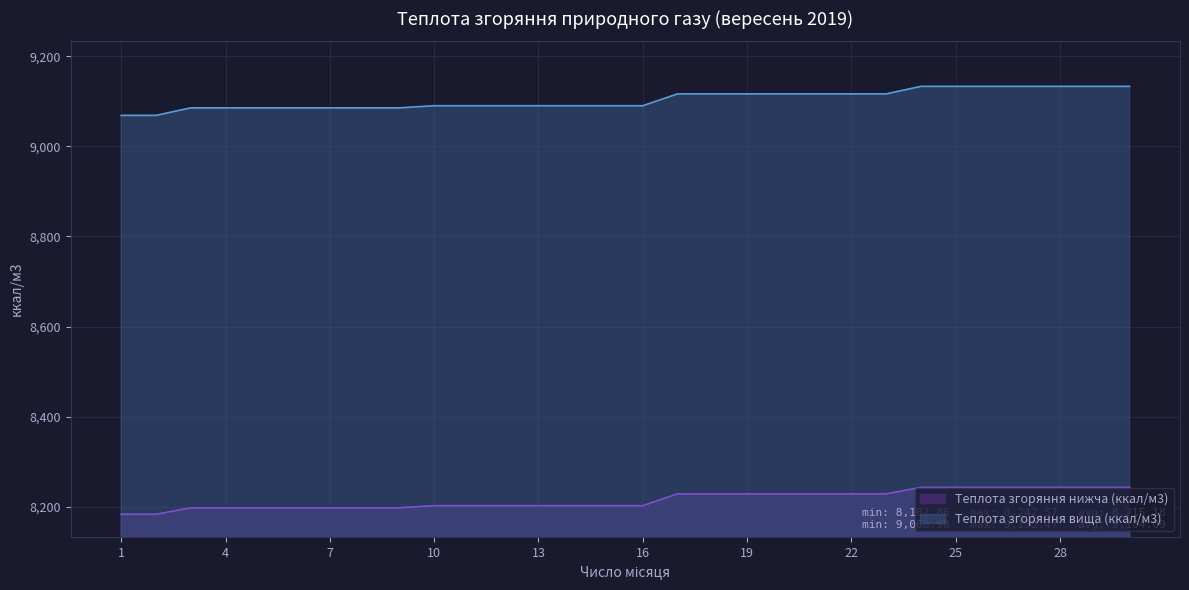

Rank the series at 14 from lowest to highest value.

Теплота згоряння нижча (ккал/м3), Теплота згоряння вища (ккал/м3)